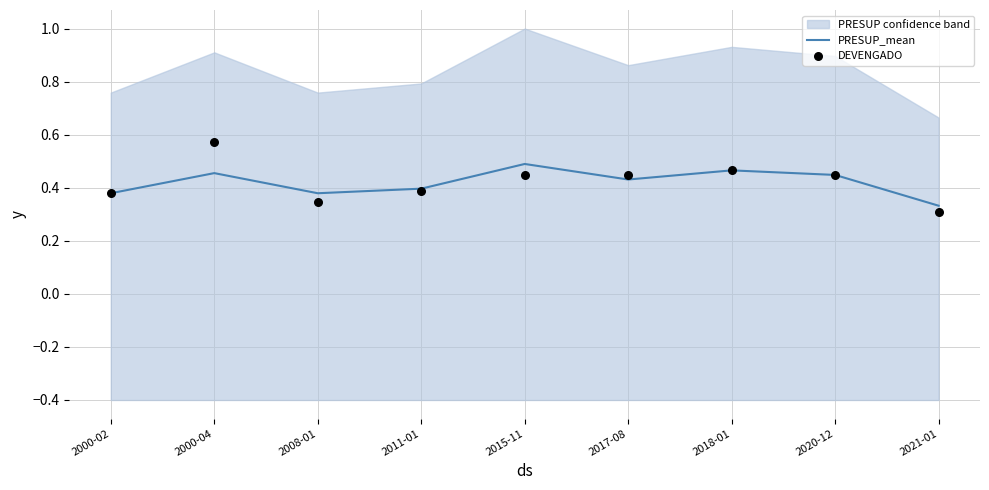

Which series contains the highest Y value?

DEVENGADO